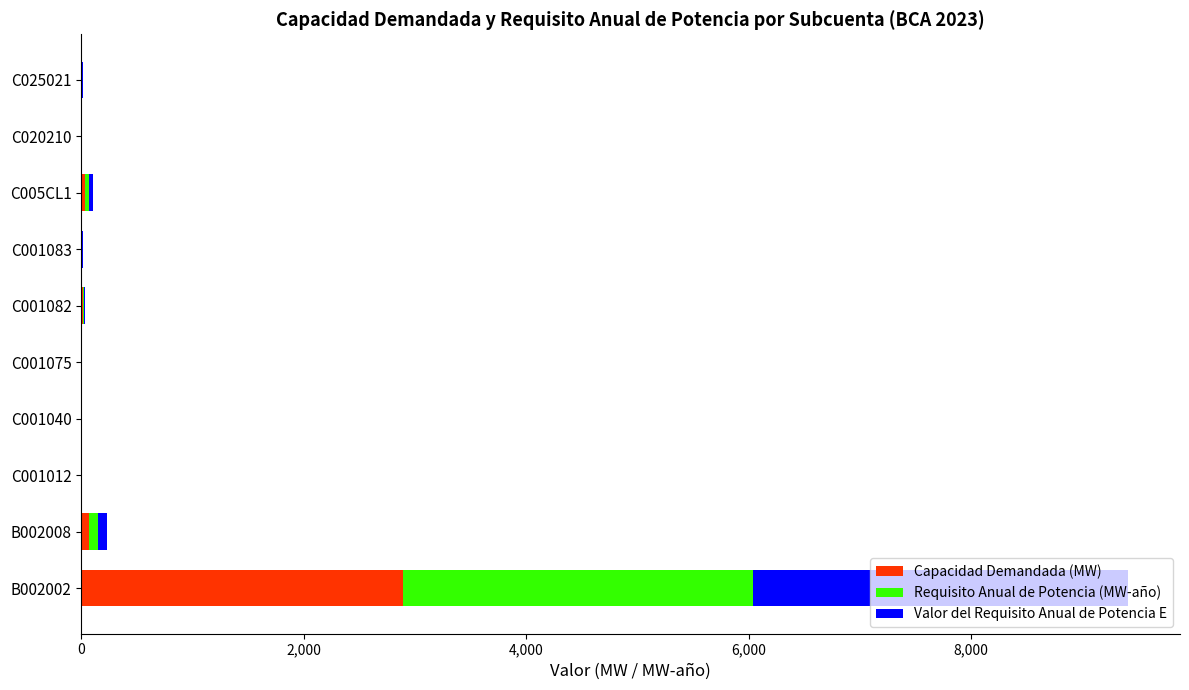

The value of Capacidad Demandada (MW) at B002002 is 1850.2. True or false?

False